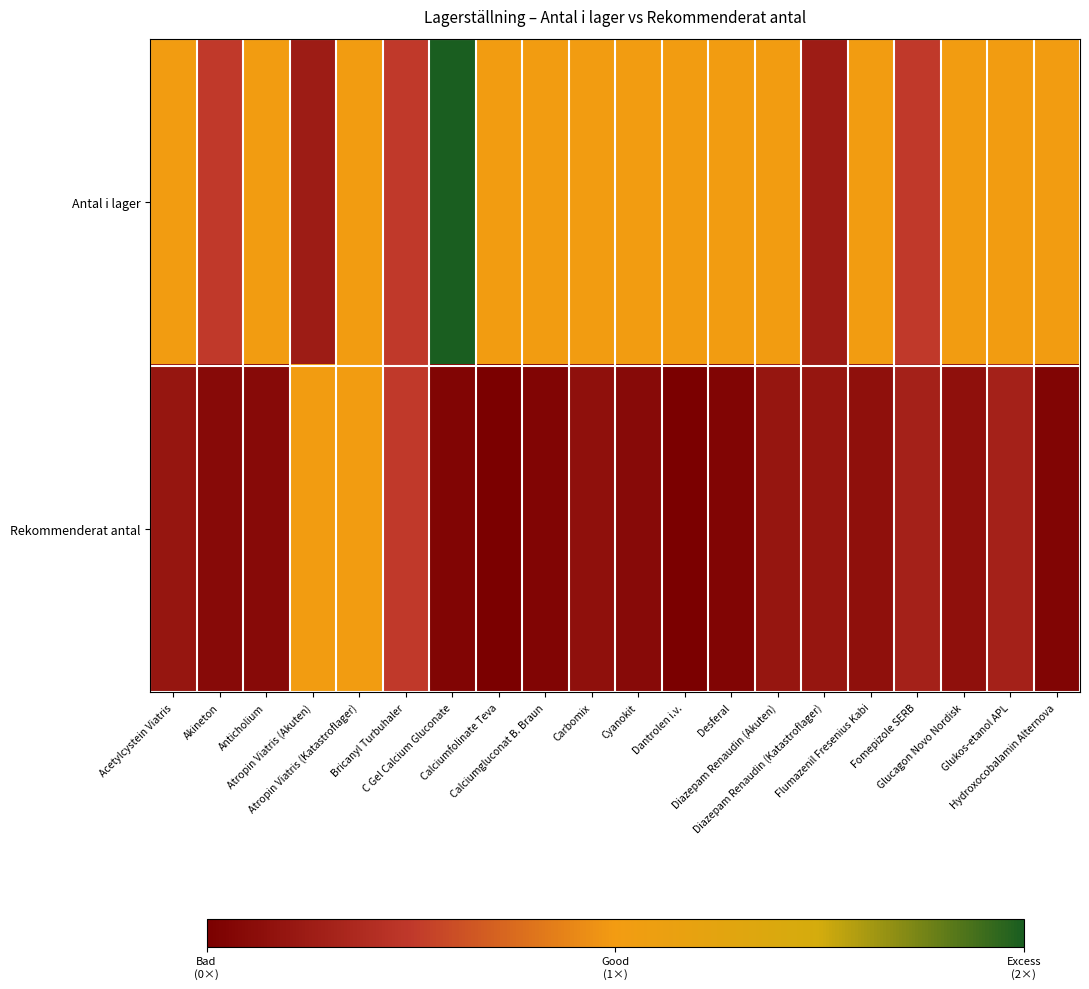

Rank the series by their average value, from highest to lowest.

Antal i lager, Rekommenderat antal